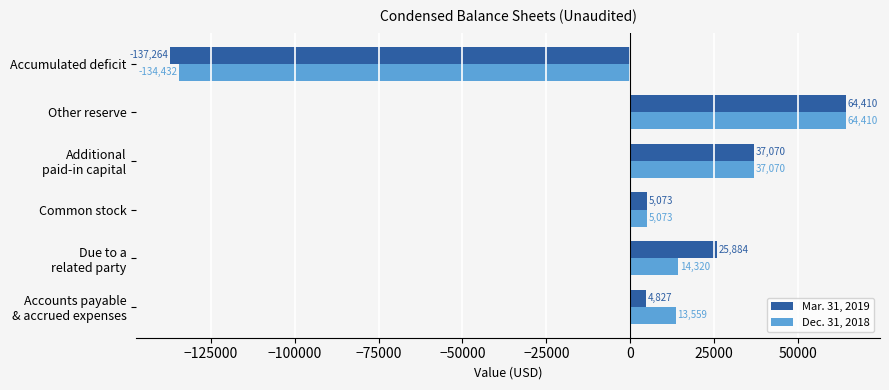

What is the maximum value for Mar. 31, 2019?

64410